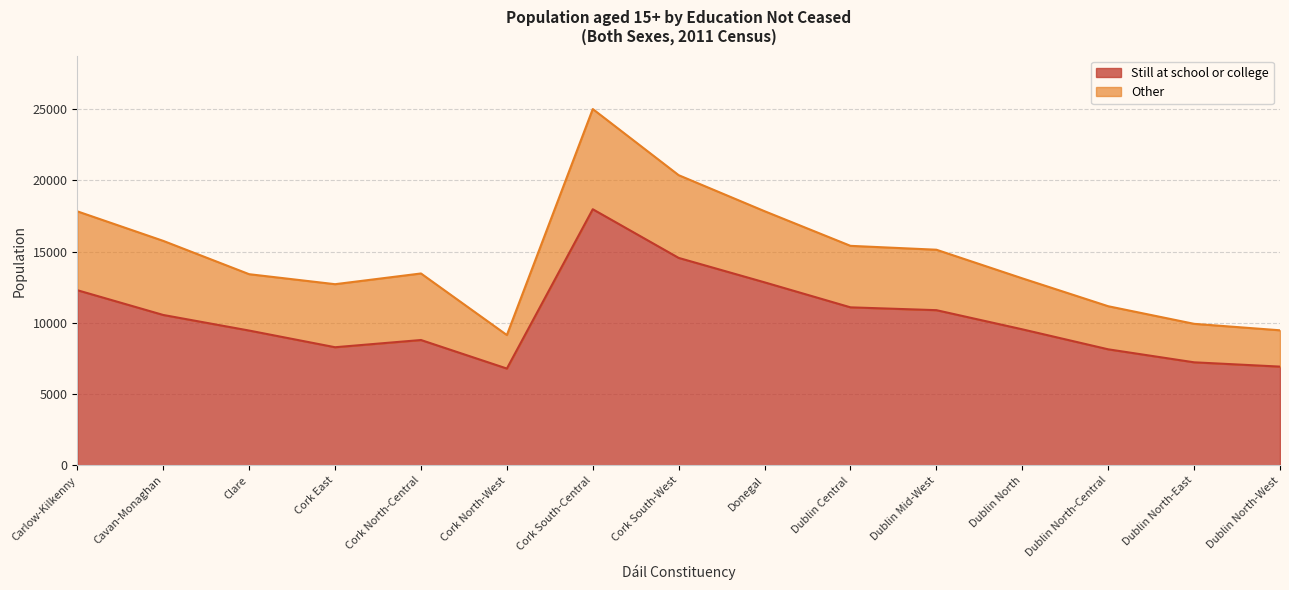

List the labels in order of value, smallest first.

Cork North-West, Dublin North-West, Dublin North-East, Dublin North-Central, Cork East, Cork North-Central, Clare, Dublin North, Cavan-Monaghan, Dublin Mid-West, Dublin Central, Carlow-Kilkenny, Donegal, Cork South-West, Cork South-Central